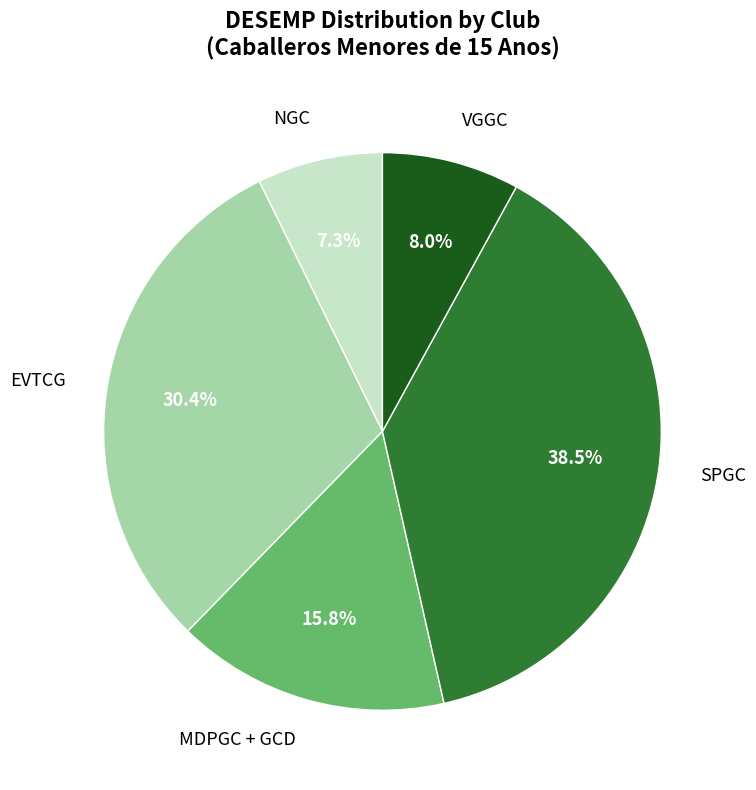

Does any single category account for the majority?

No